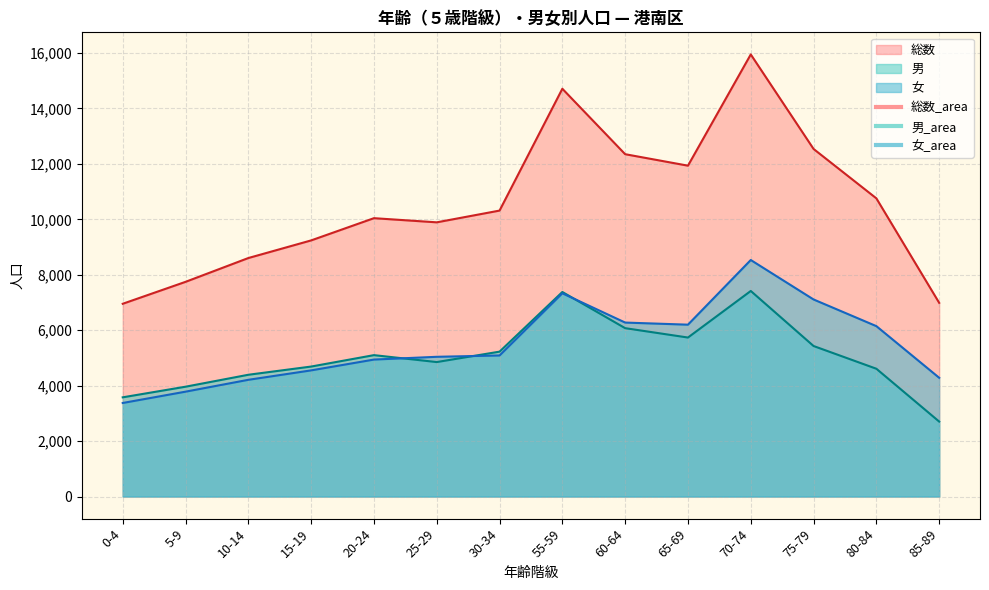

At which category does the chart reach its peak across all series?

70-74